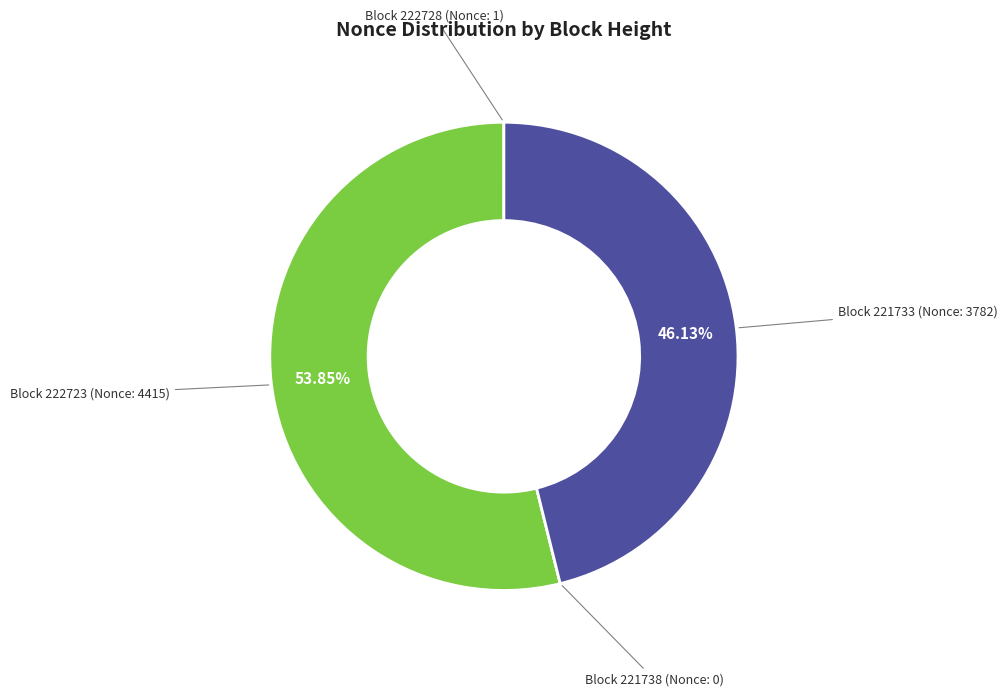

Which category has the smallest portion of the pie?

221738